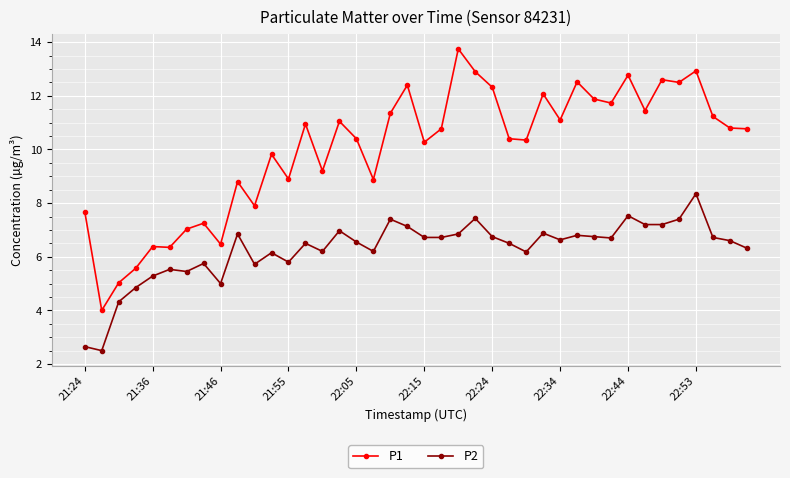

What is the difference between the second highest and minimum values in the P1 series?

8.9